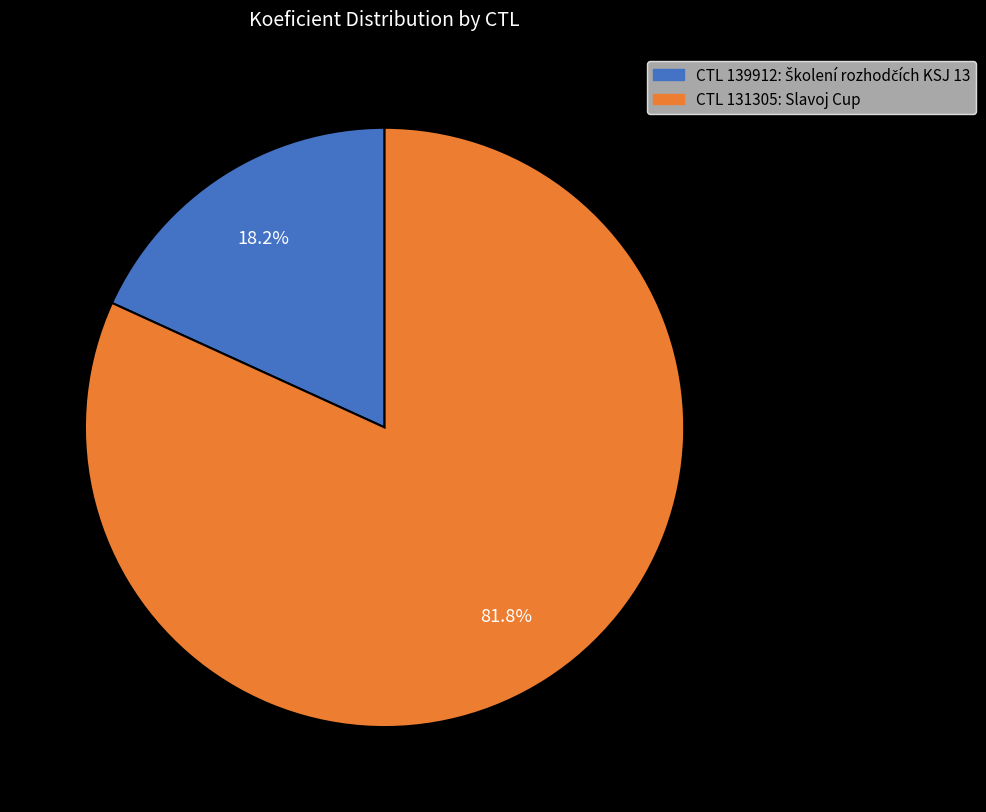

Is there any slice that represents more than half of the pie?

Yes